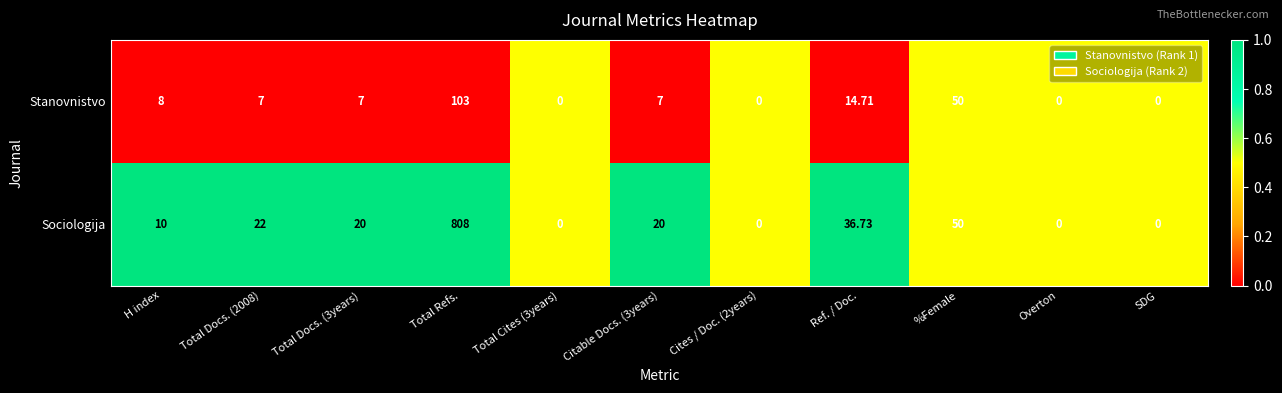

Rank the series by their average value, from lowest to highest.

Stanovnistvo, Sociologija